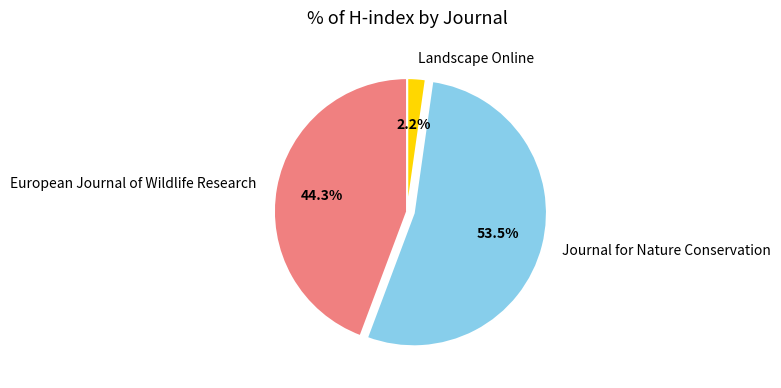

Which has a higher value, Journal for Nature Conservation or Landscape Online?

Journal for Nature Conservation